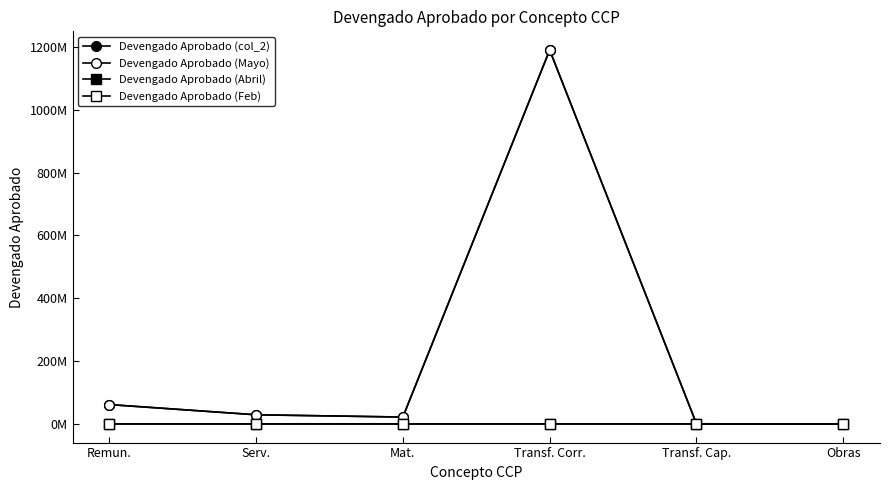

Which series has the largest total across all categories?

Devengado Aprobado (Mayo)